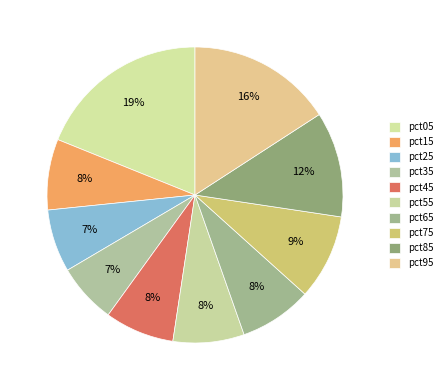

How many slices are in this pie chart?

10